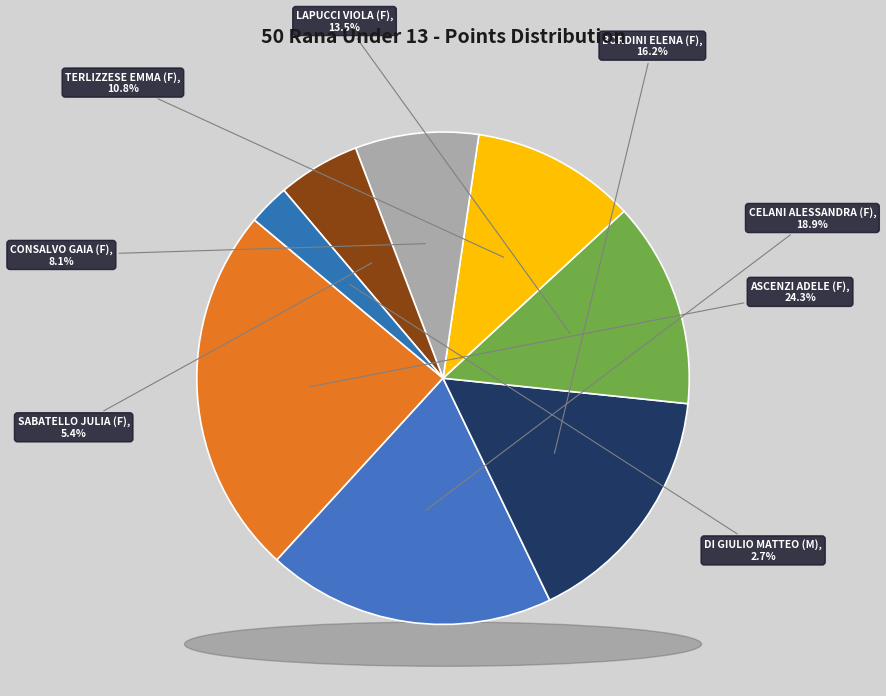

Which slice is the smallest?

DI GIULIO MATTEO (M)